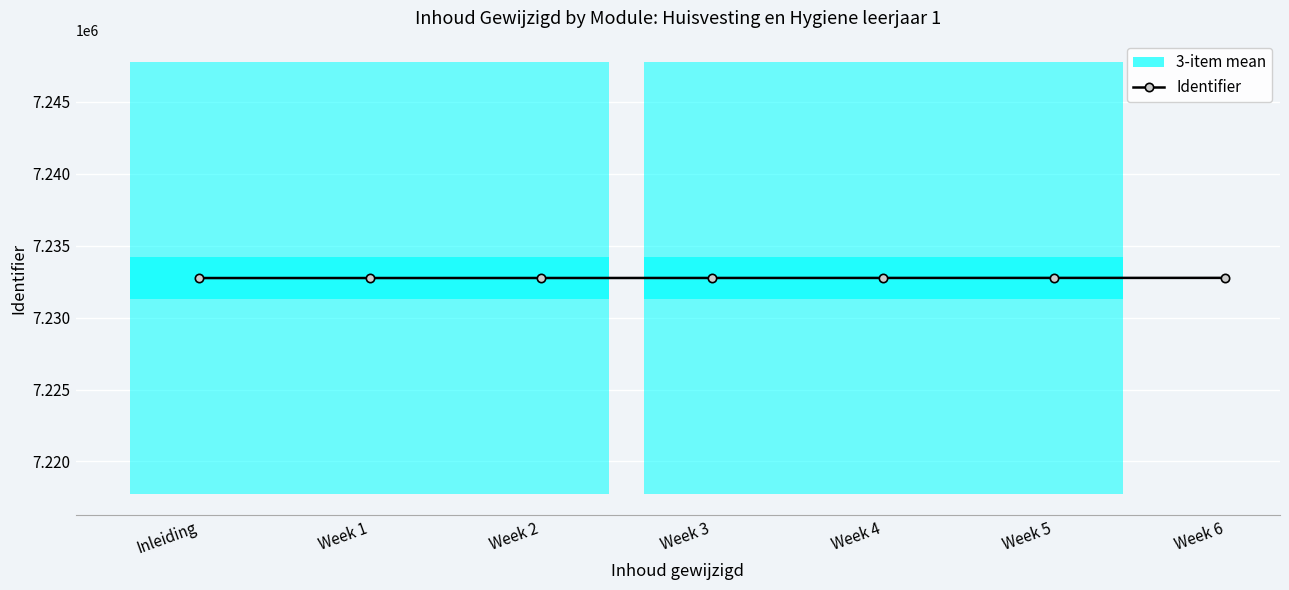

Rank the categories by value from lowest to highest.

Inleiding, Week 1, Week 2, Week 3, Week 4, Week 5, Week 6